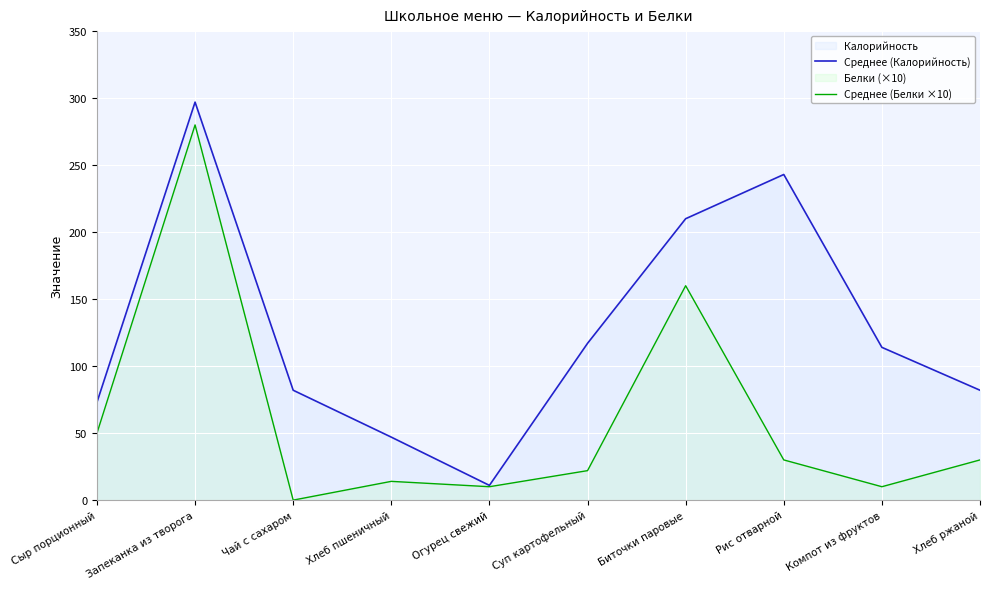

Reading left to right, transcribe all the data shown in this chart.

Среднее (Калорийность): 73	297	82	47	11	117	210	243	114	82
Среднее (Белки ×10): 50	280	0	14	10	22	160	30	10	30